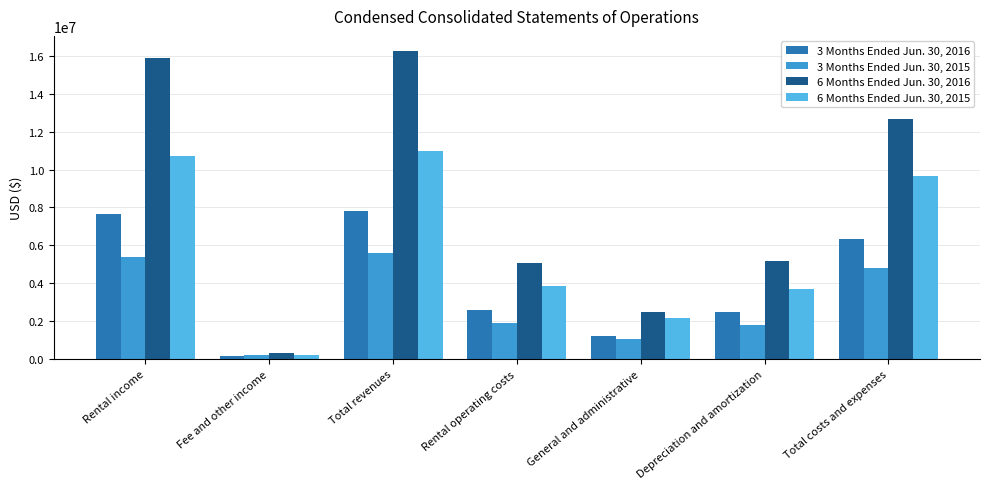

At which label does 3 Months Ended Jun. 30, 2016 first exceed 2585013?

Rental income